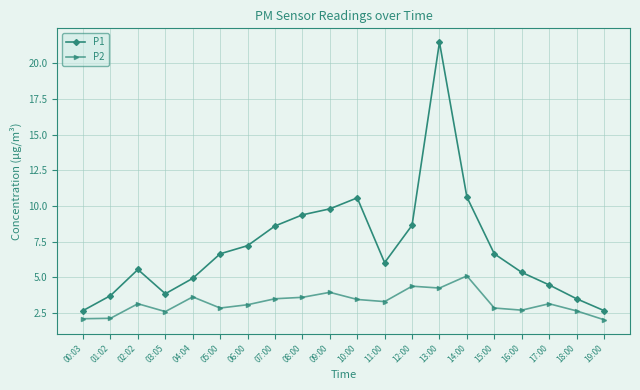

What is the difference between the second highest and minimum values in the P1 series?

8.0